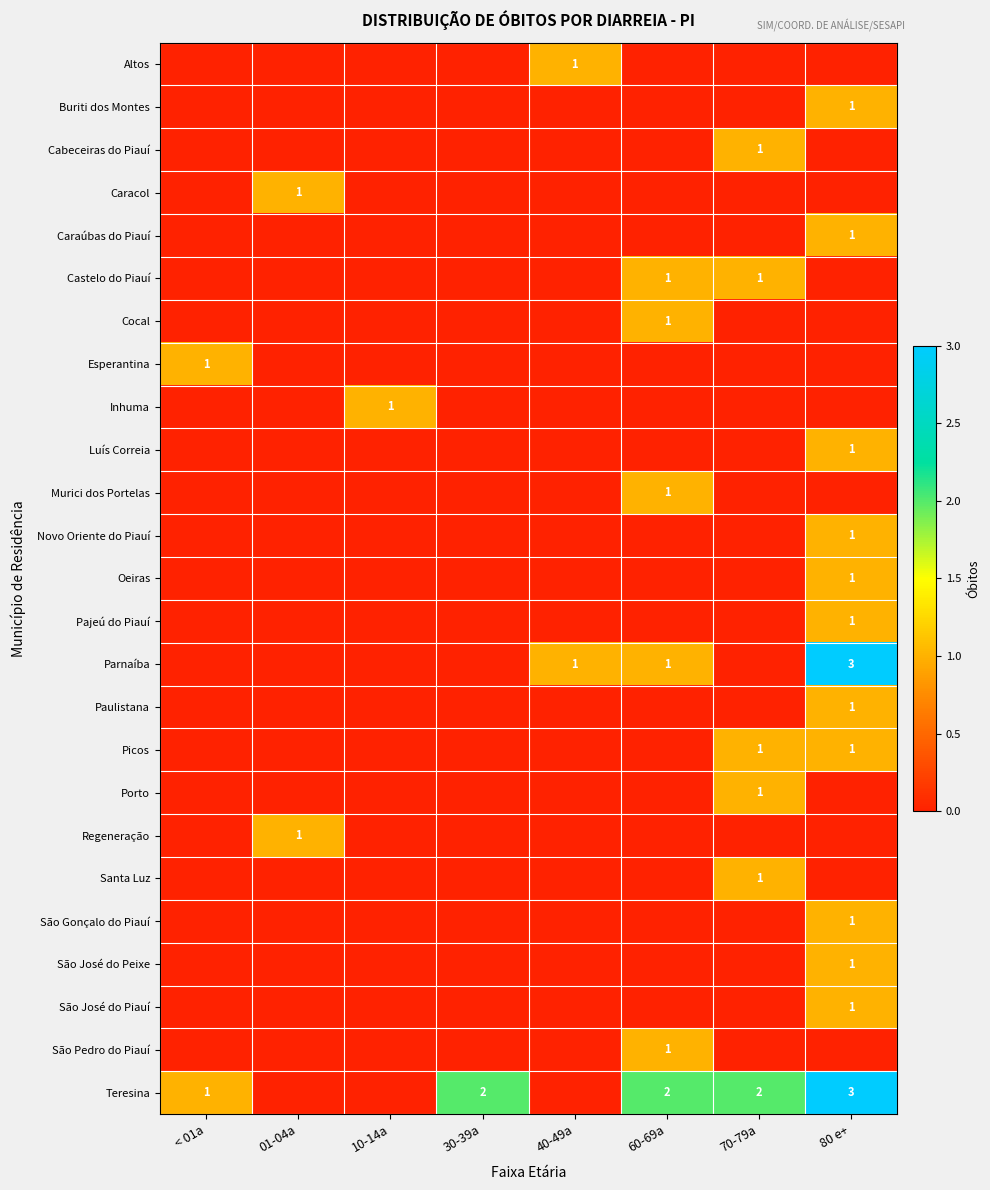

The value of Teresina at 30-39a is 0. True or false?

False